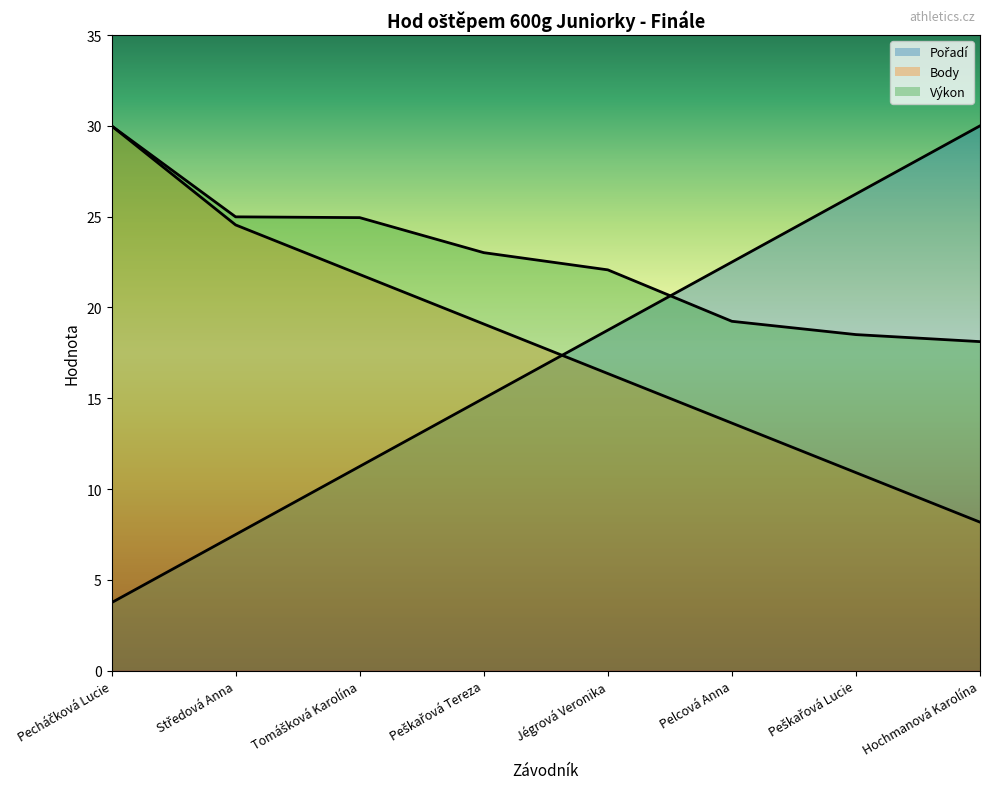

What is the difference between the maximum and minimum values in the Pořadí series?

26.2